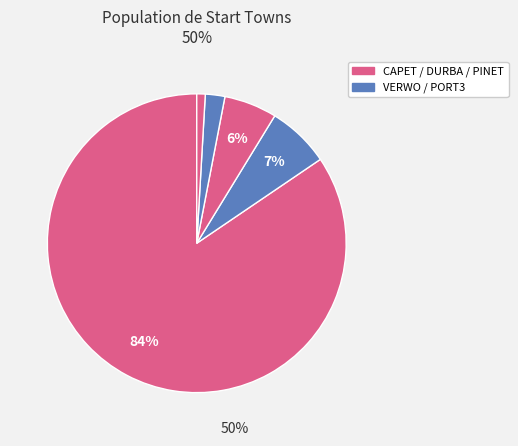

How many slices are in this pie chart?

5